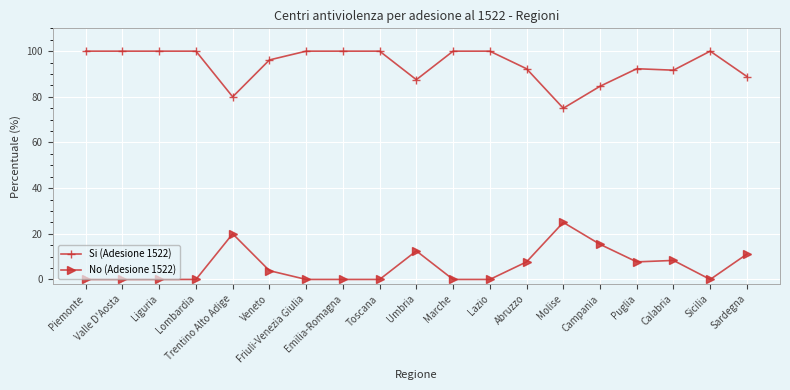

Is this an area chart (filled region under the line)?

No